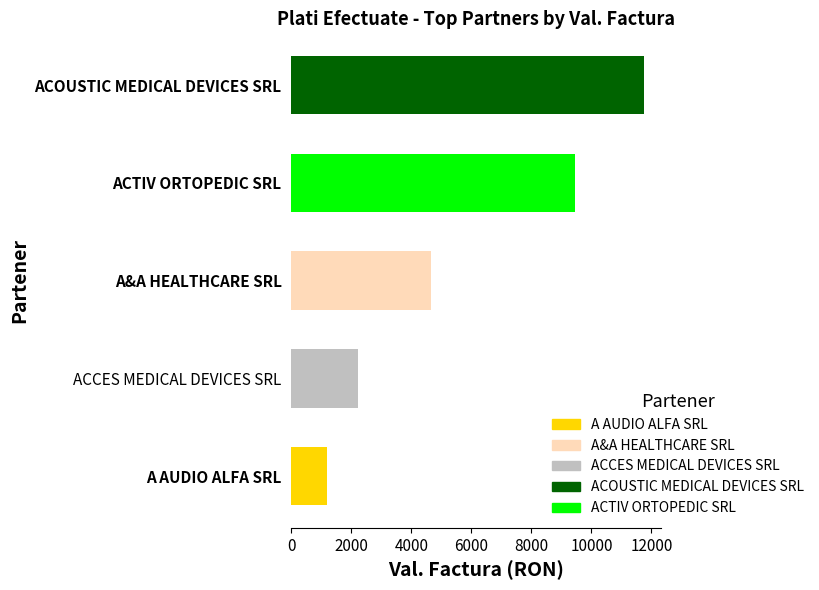

How many bars are there in total?

5